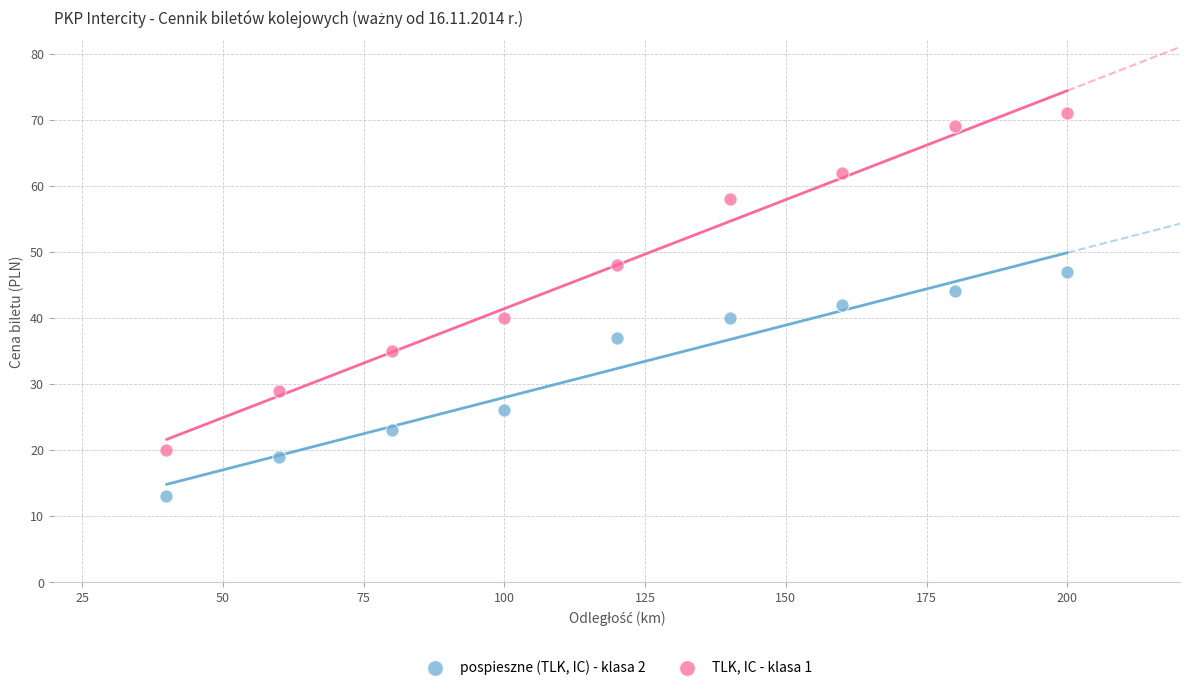

Which series reaches the minimum Y coordinate?

pospieszne (TLK, IC) - klasa 2